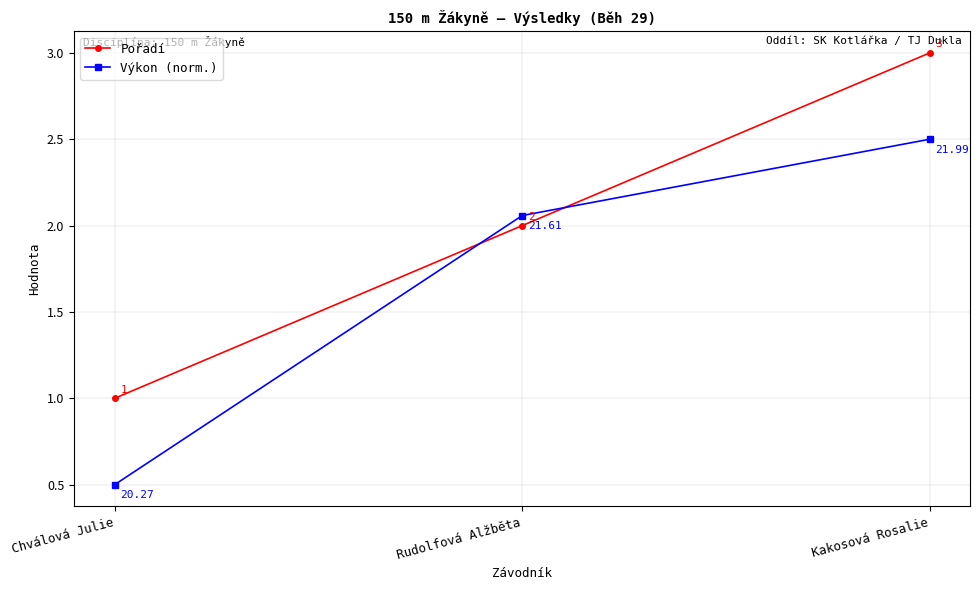

List the series in order of their peak value, lowest first.

Výkon (norm.), Pořadí